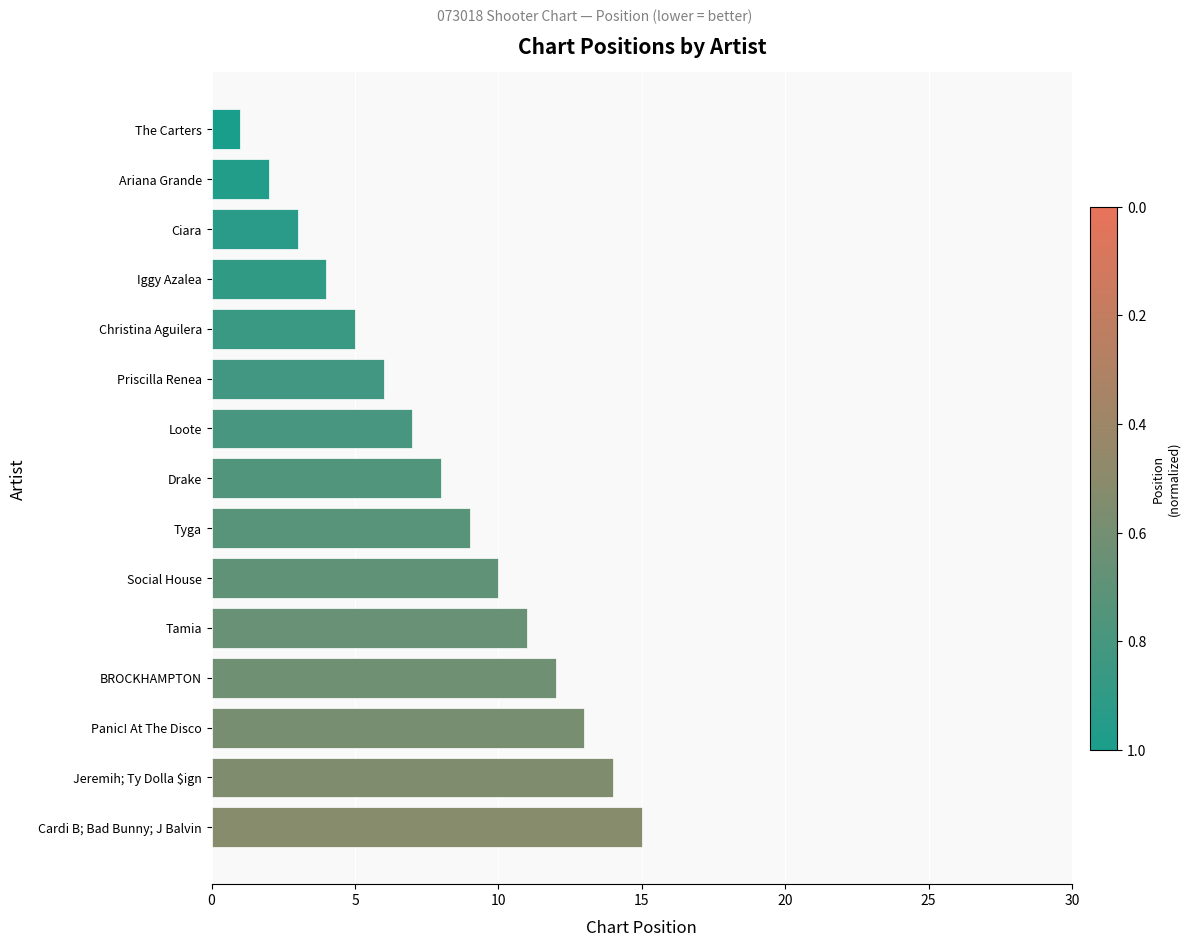

What is the difference between the second highest and second lowest values?

12